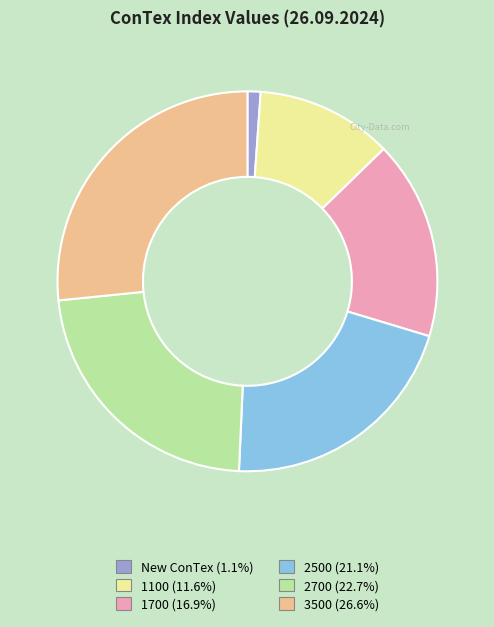

Which category has the biggest portion of the pie?

3500